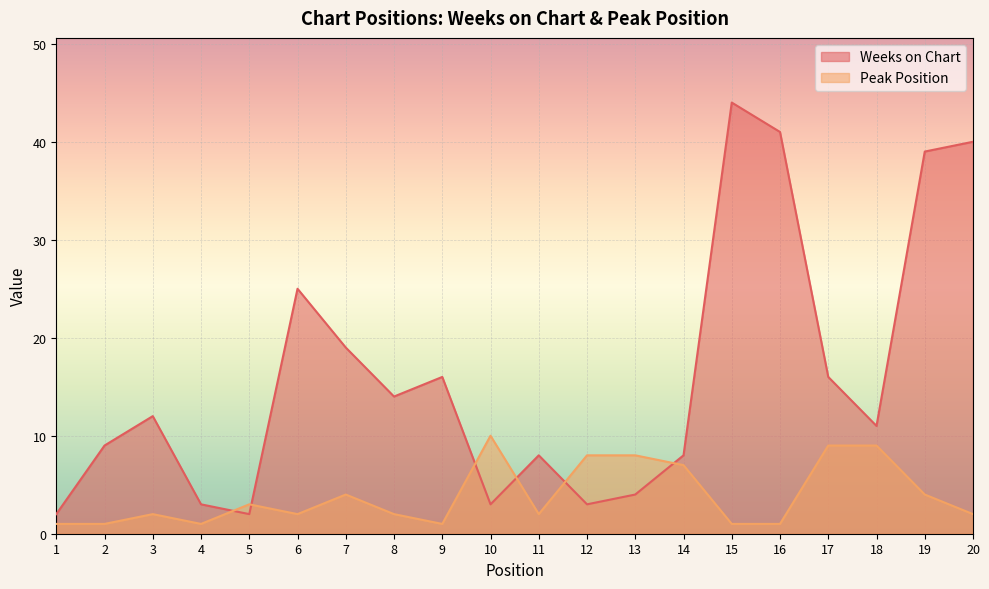

True or false: Peak Position has more than 1 points higher than both neighbors.

True